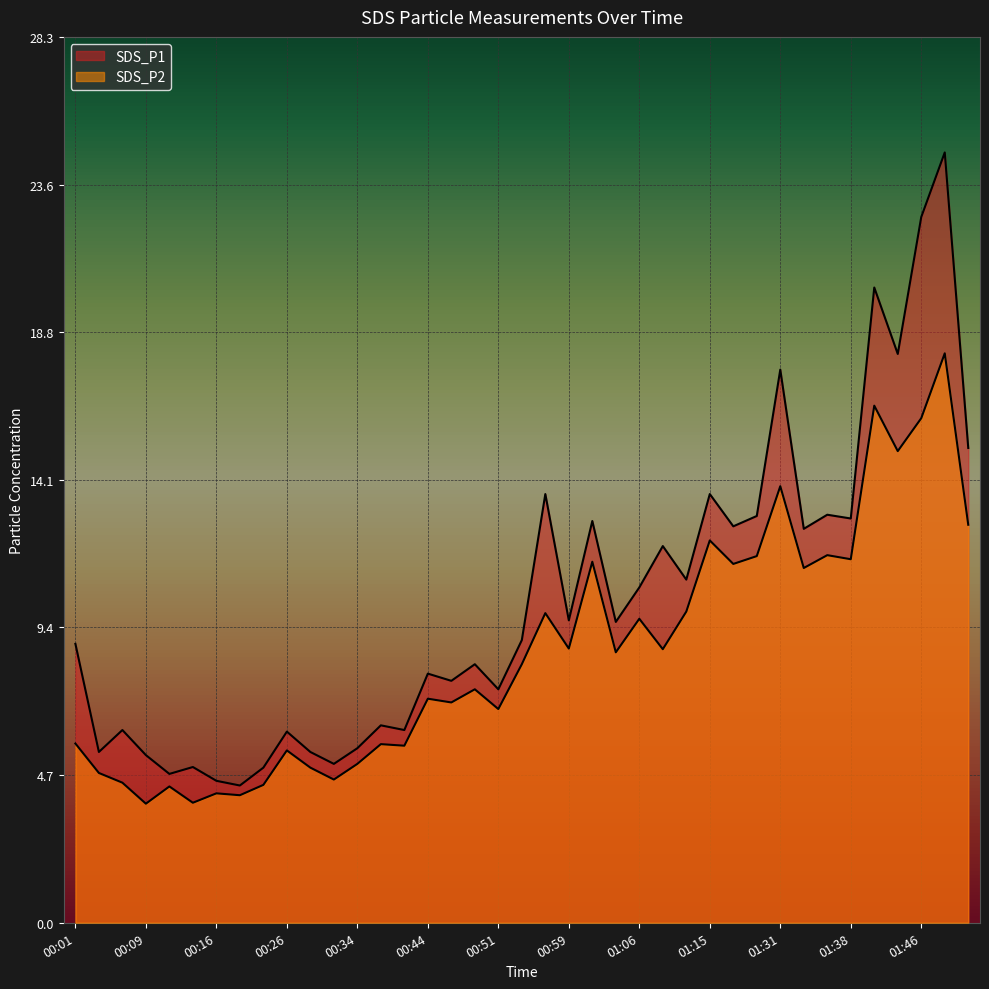

How many interior local valleys does the SDS_P2 series have?

14